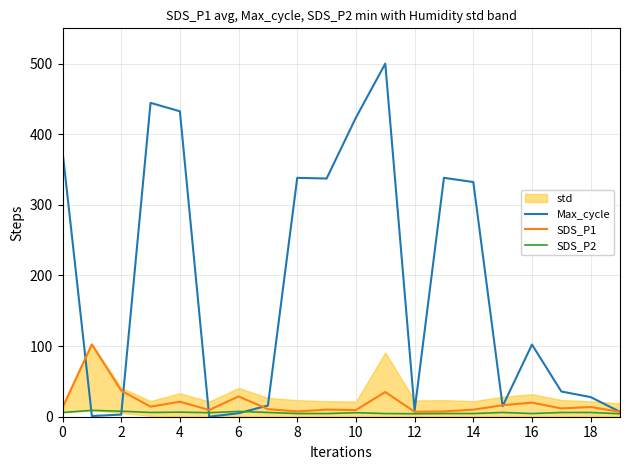

What is the sum of the SDS_P1 values at 6 and 12?

35.8